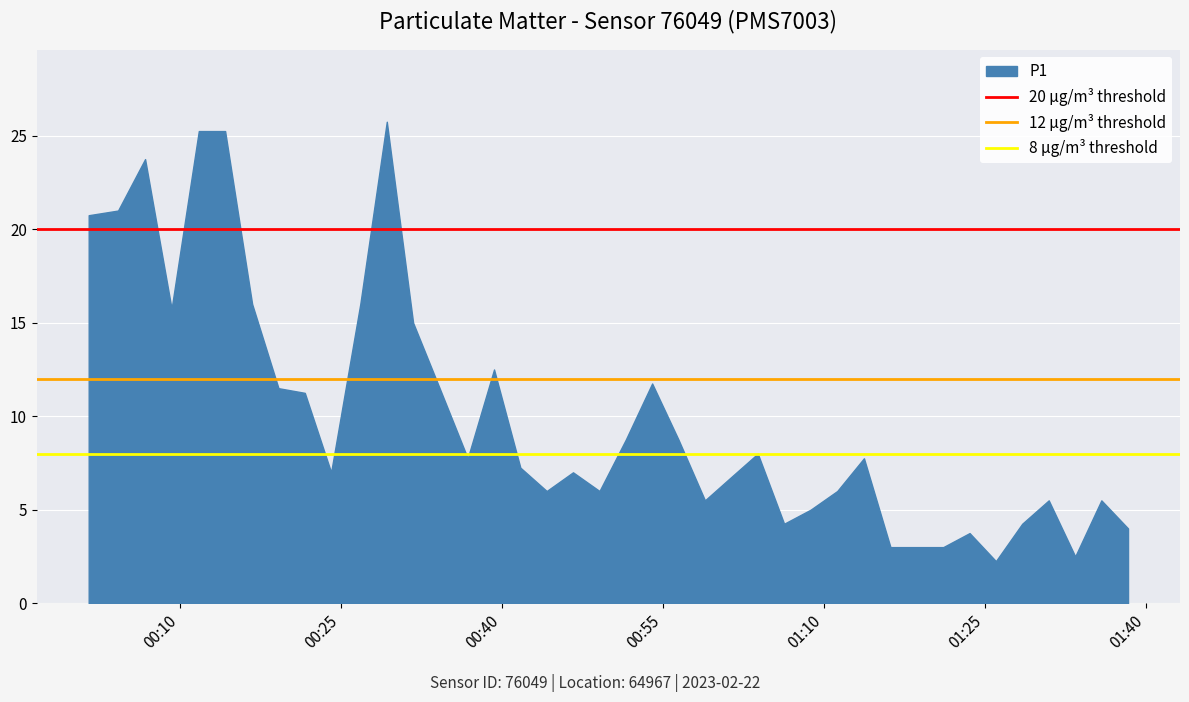

What is the difference between the maximum and minimum values?

23.5